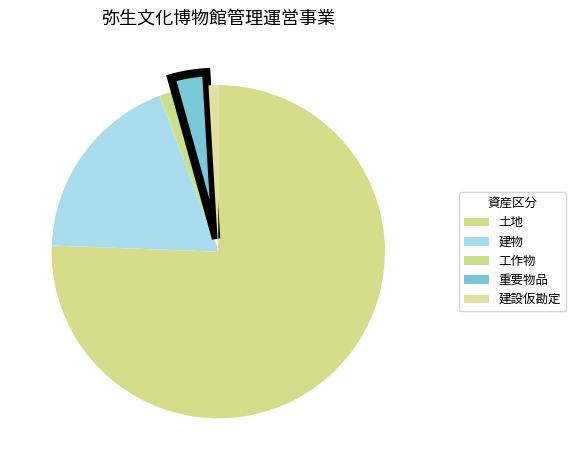

Is the sum of 建物 and 工作物 greater than half?

No